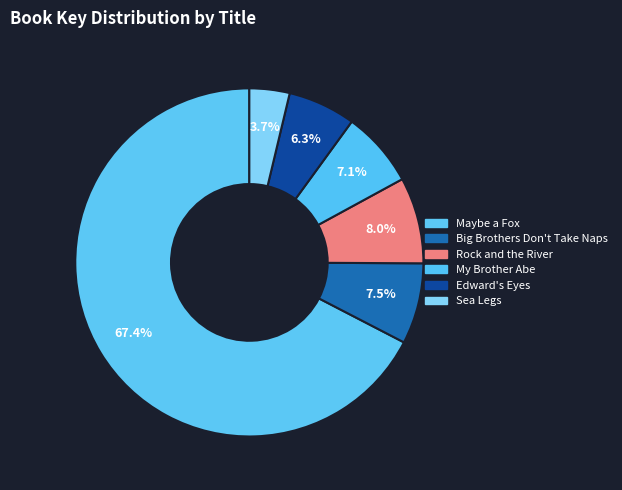

Is Maybe a Fox the majority of the pie?

Yes